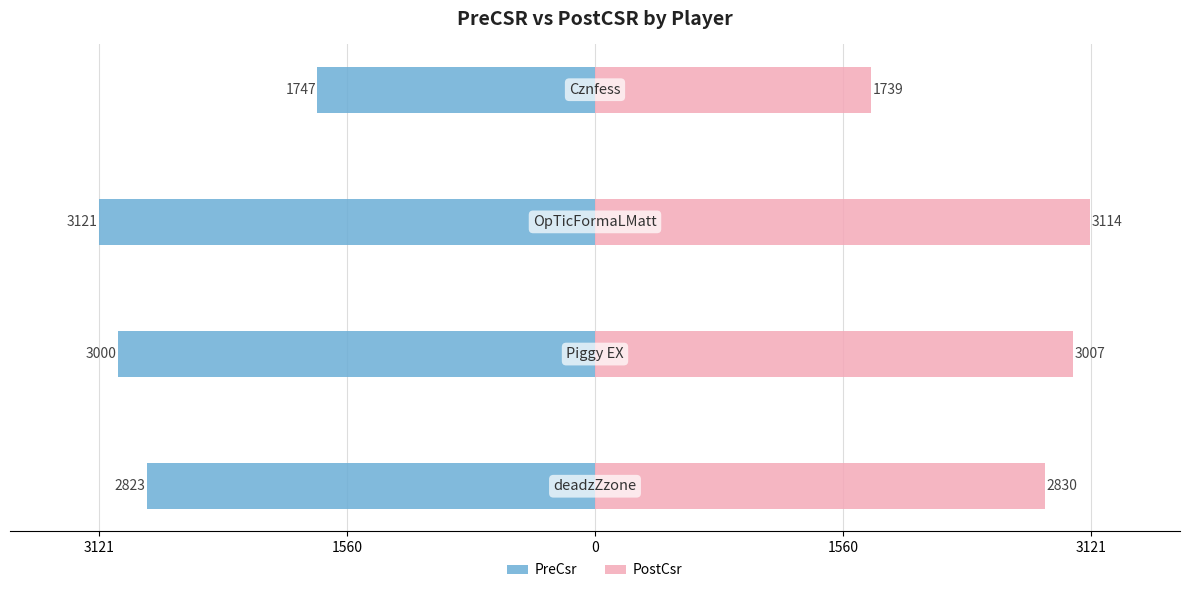

At 3121, list the series in order from largest to smallest.

PostCsr, PreCsr